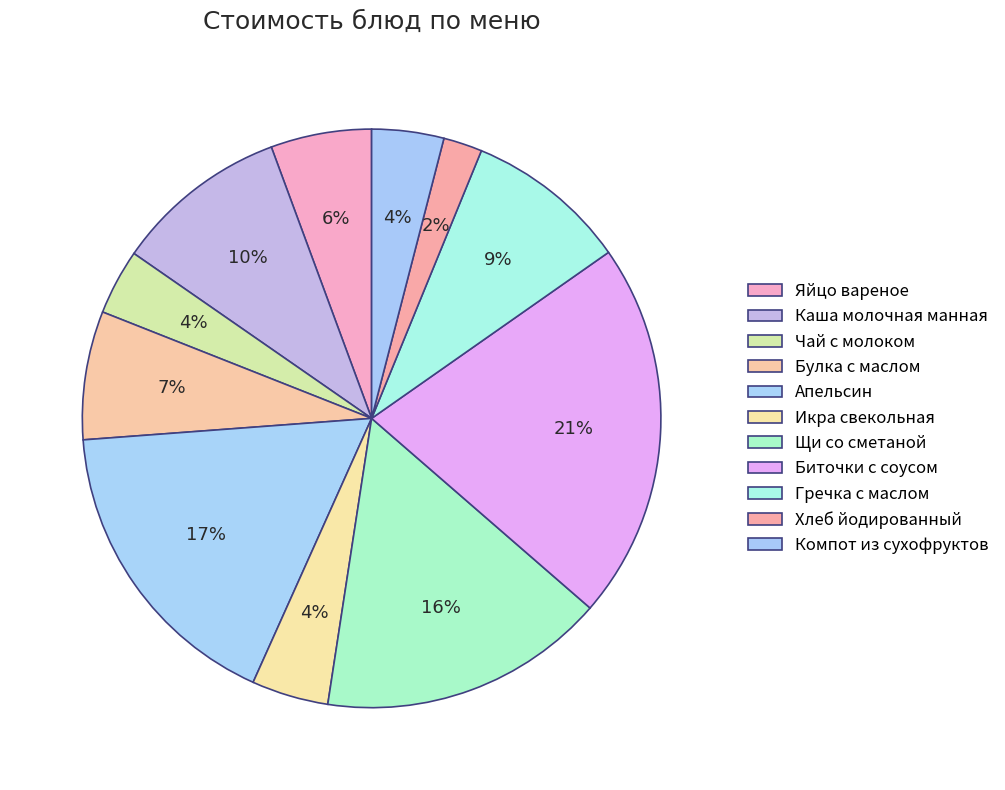

Count the number of slices in the pie.

11